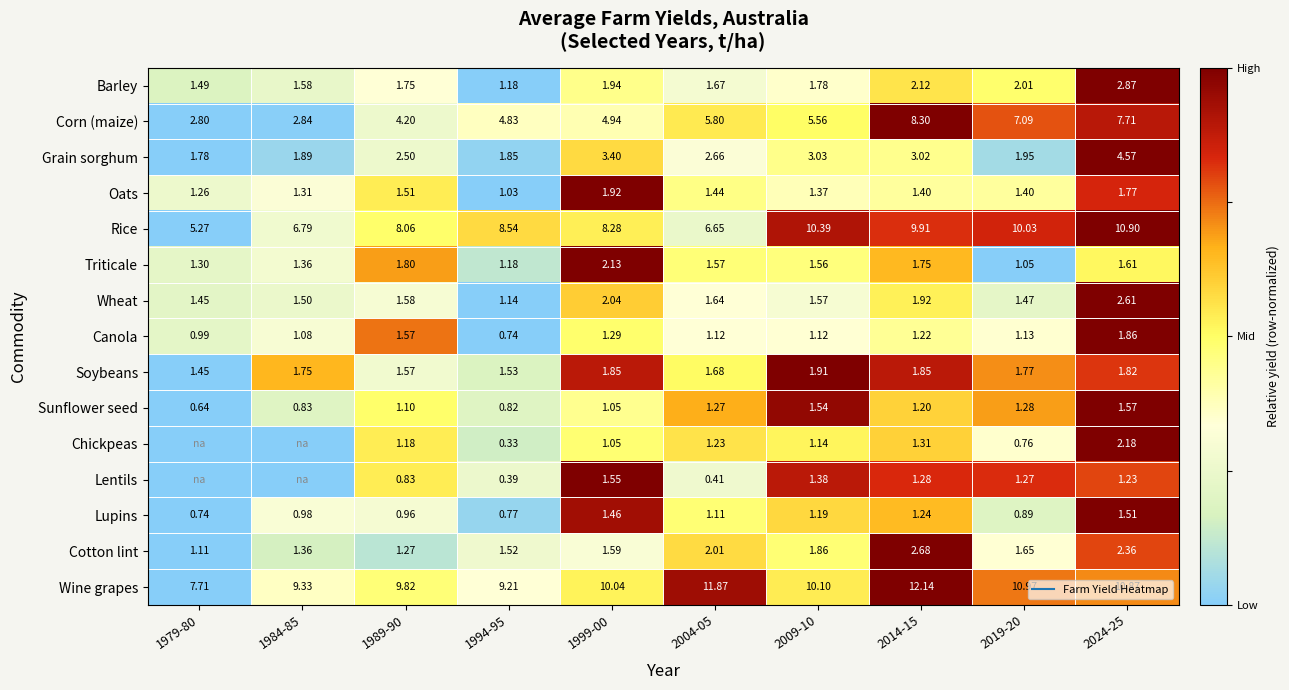

Count the number of categories in the chart.

10